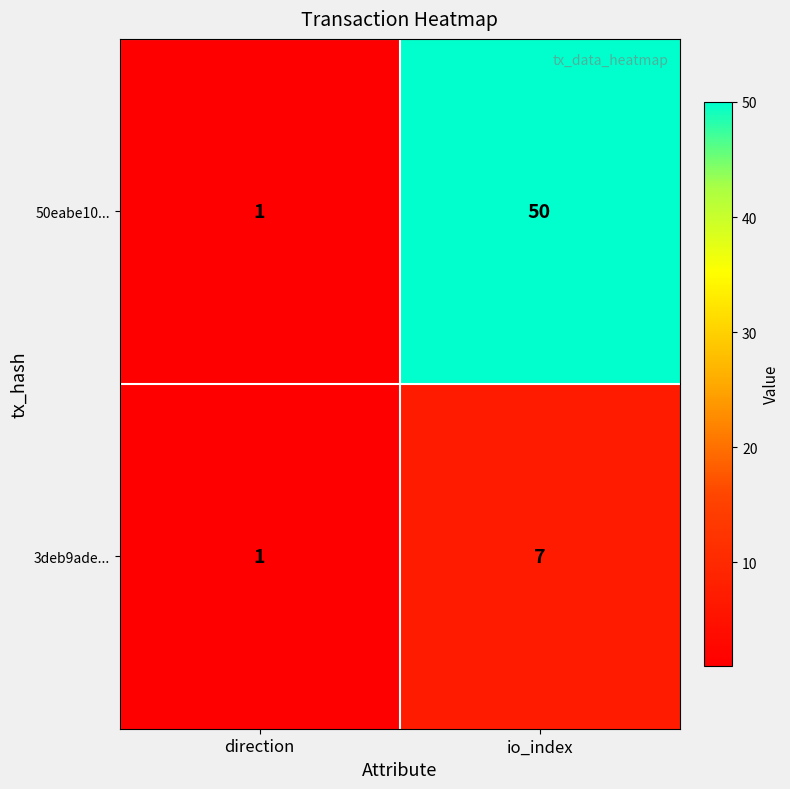

True or false: 50eabe10... has a value of 1 at direction.

True